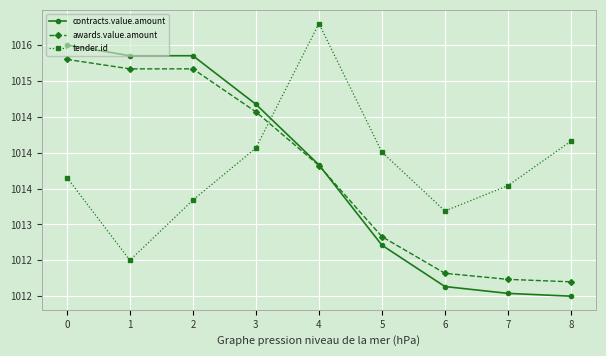

What are all the series names shown in the legend?

contracts.value.amount, awards.value.amount, tender.id